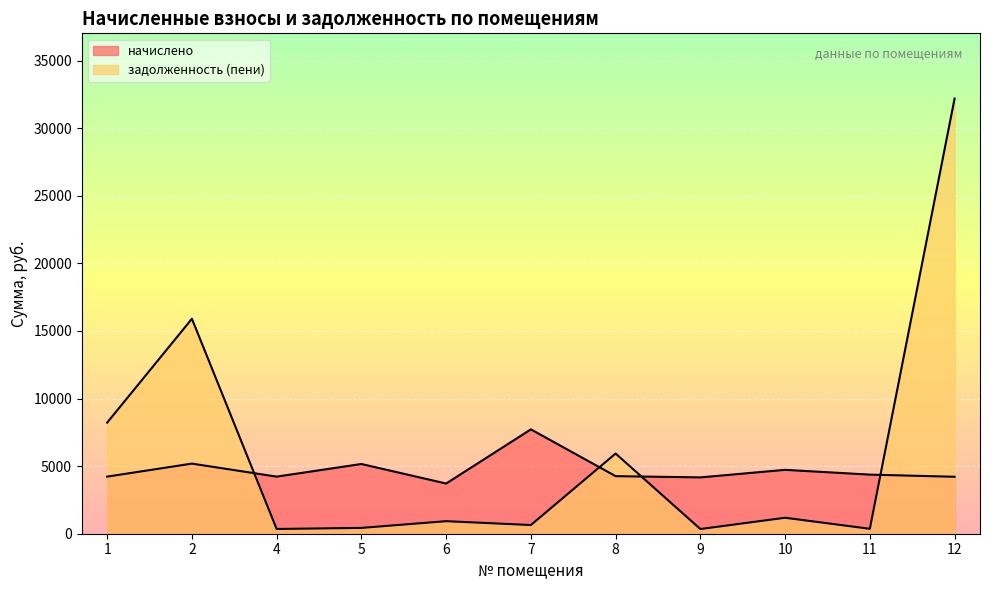

What is the difference between the начислено values at 9 and 8?

91.2